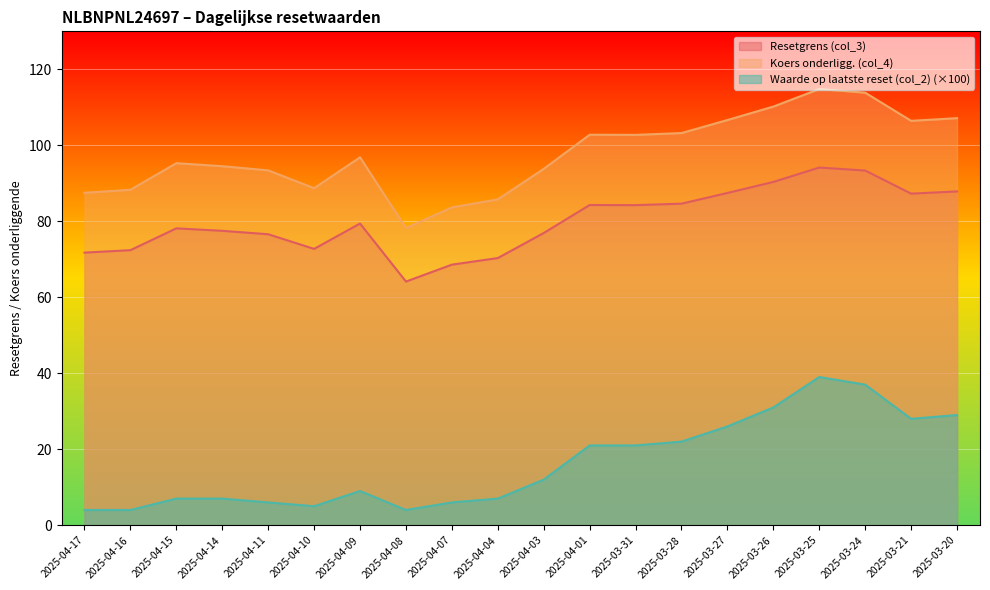

Rank the categories by Koers onderligg. (col_4) value from lowest to highest.

2025-04-08, 2025-04-07, 2025-04-04, 2025-04-17, 2025-04-16, 2025-04-10, 2025-04-11, 2025-04-03, 2025-04-14, 2025-04-15, 2025-04-09, 2025-03-31, 2025-04-01, 2025-03-28, 2025-03-21, 2025-03-27, 2025-03-20, 2025-03-26, 2025-03-24, 2025-03-25